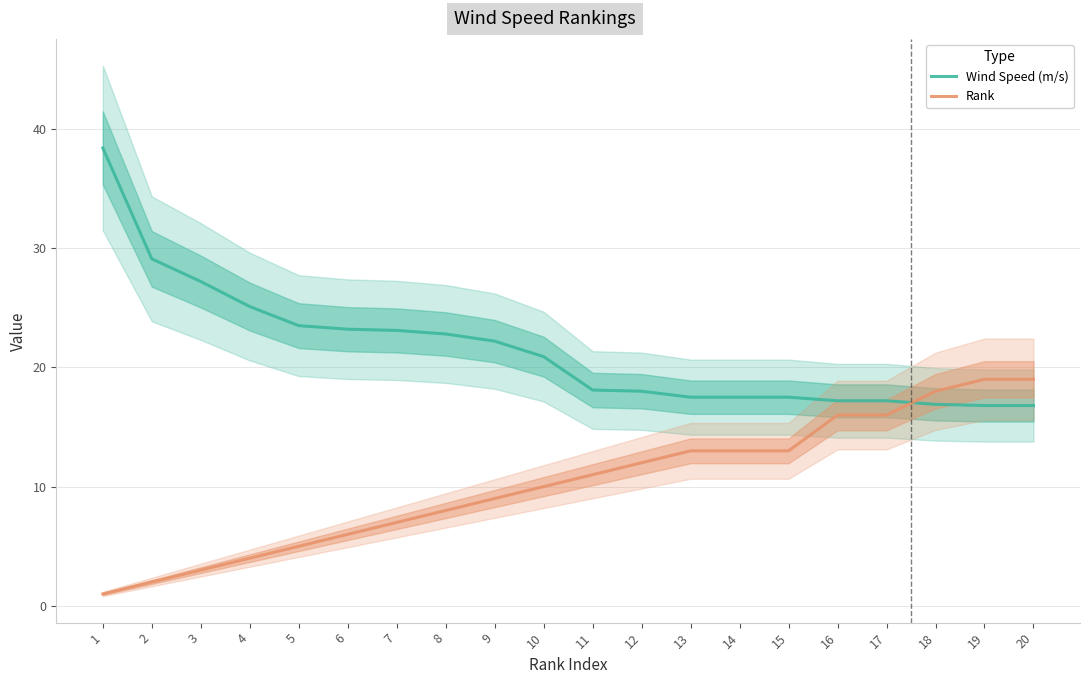

The Rank series shows 7.0 at 7. True or false?

True